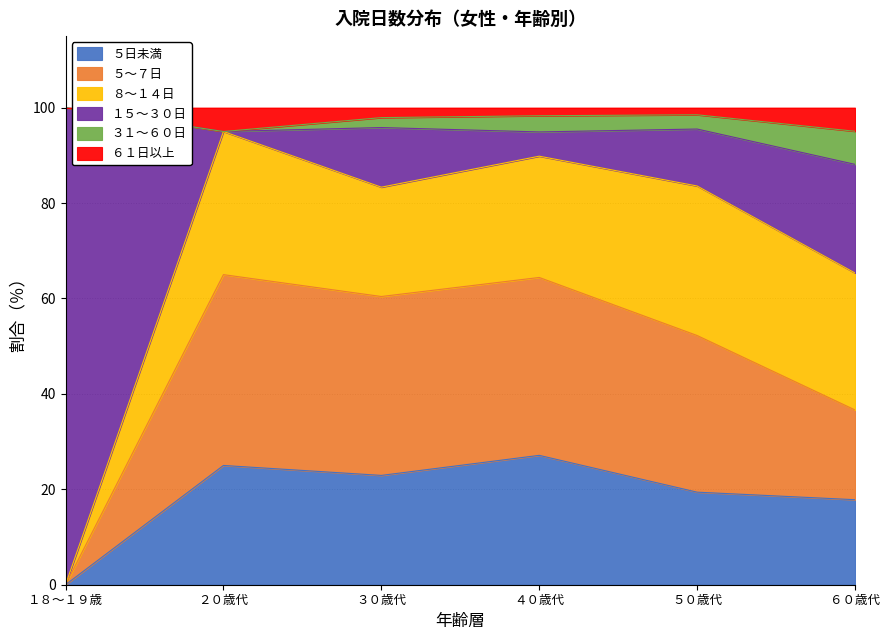

Does the chart have visible grid lines?

Yes